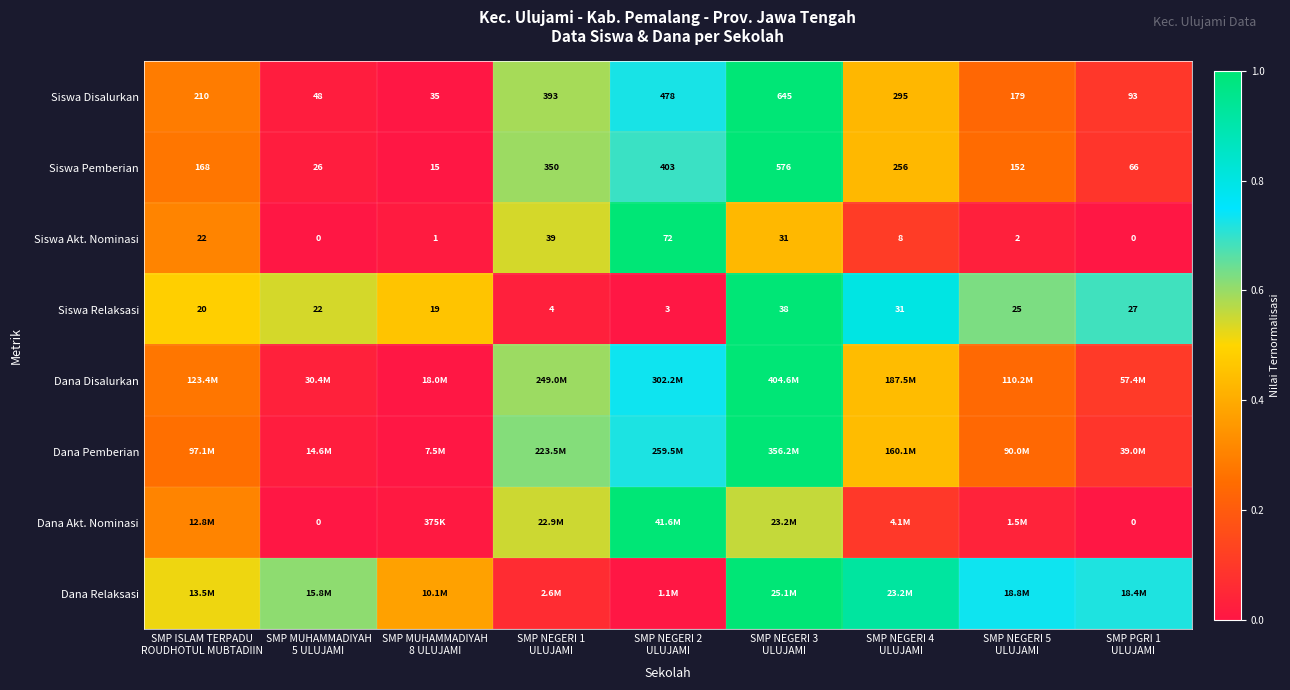

Is the value of Dana Pemberian at SMP NEGERI 1 ULUJAMI greater than the value of Siswa Disalurkan at SMP NEGERI 3 ULUJAMI?

No